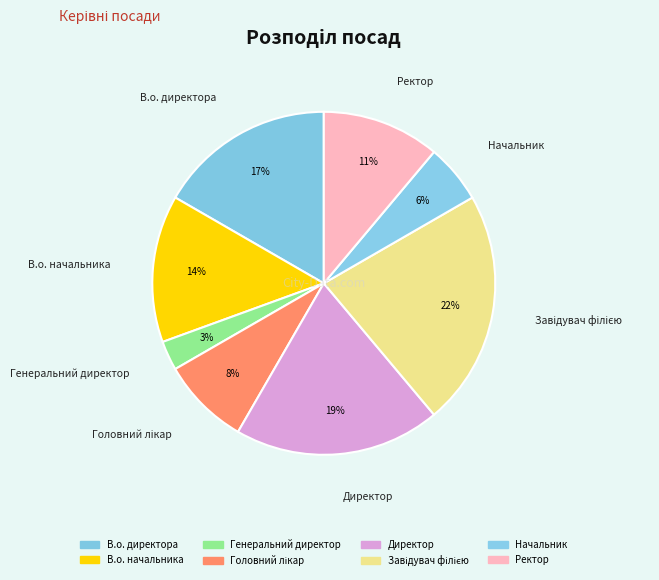

Does В.о. начальника represent more than half of the total?

No